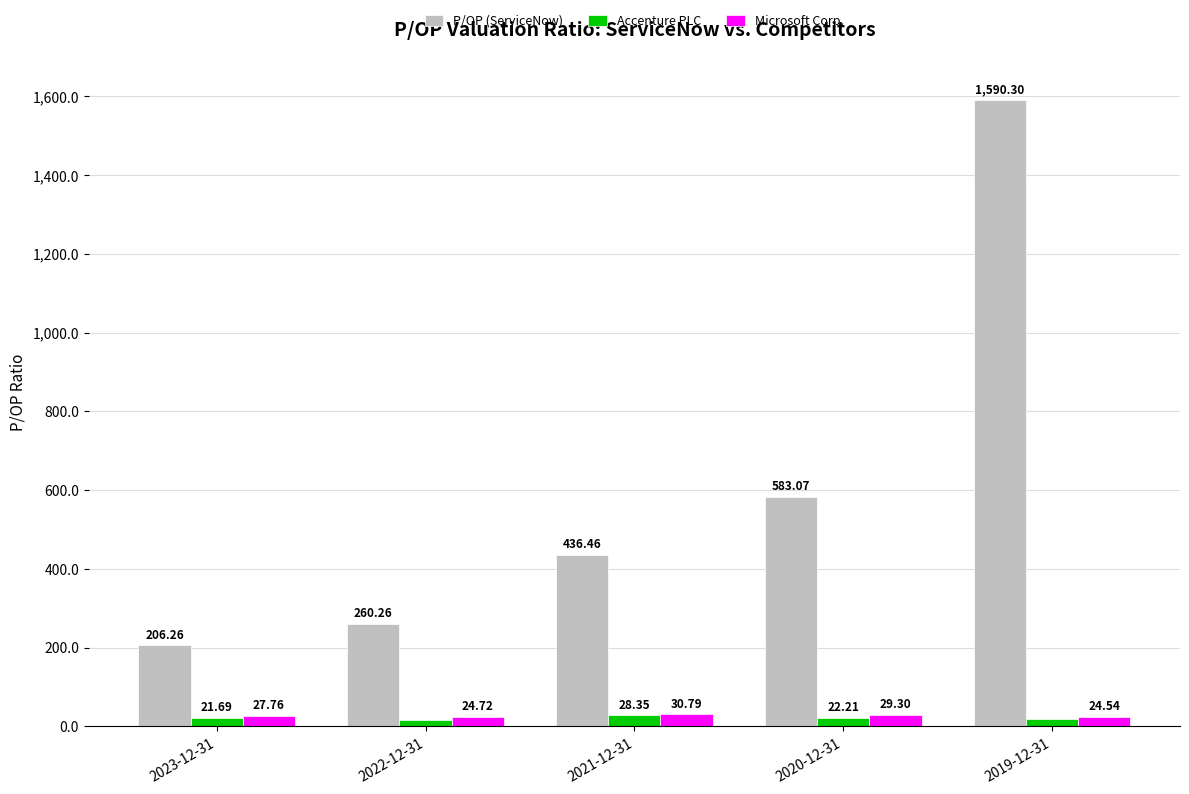

What is the label of the 2nd bar from the left?

2022-12-31